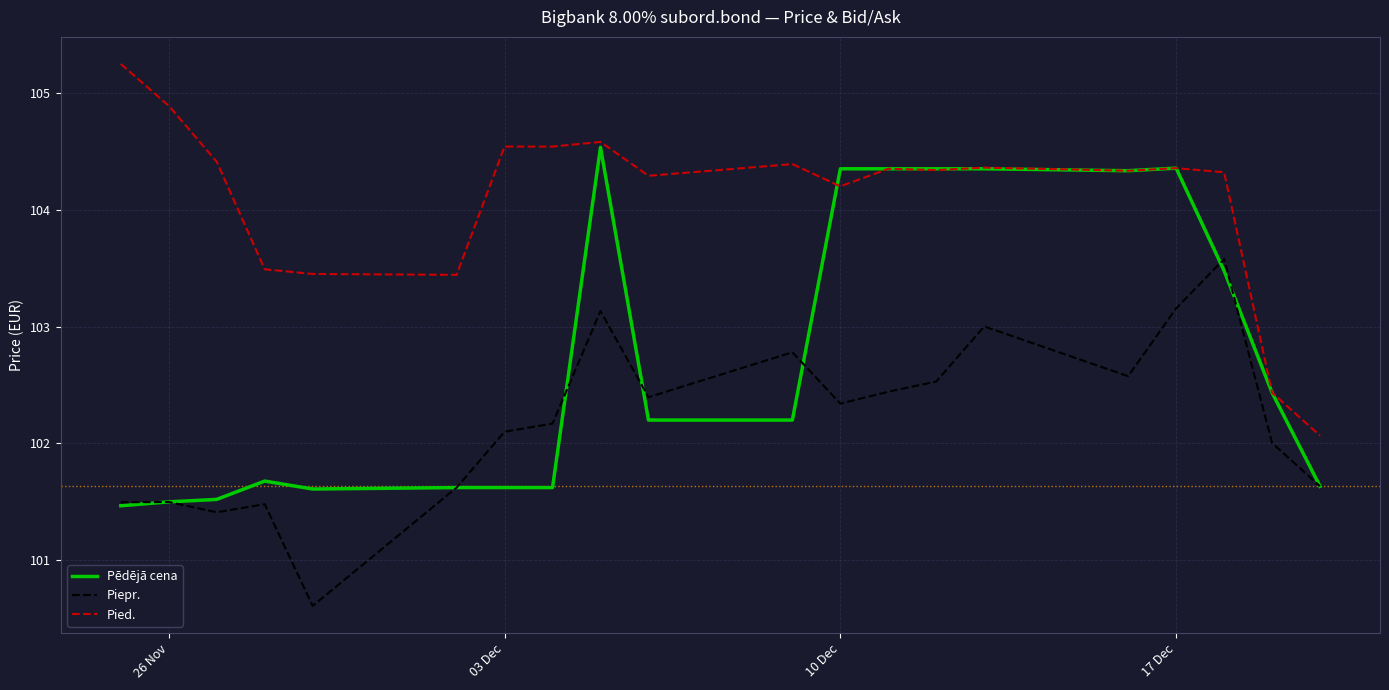

How many lines are shown in the chart?

3